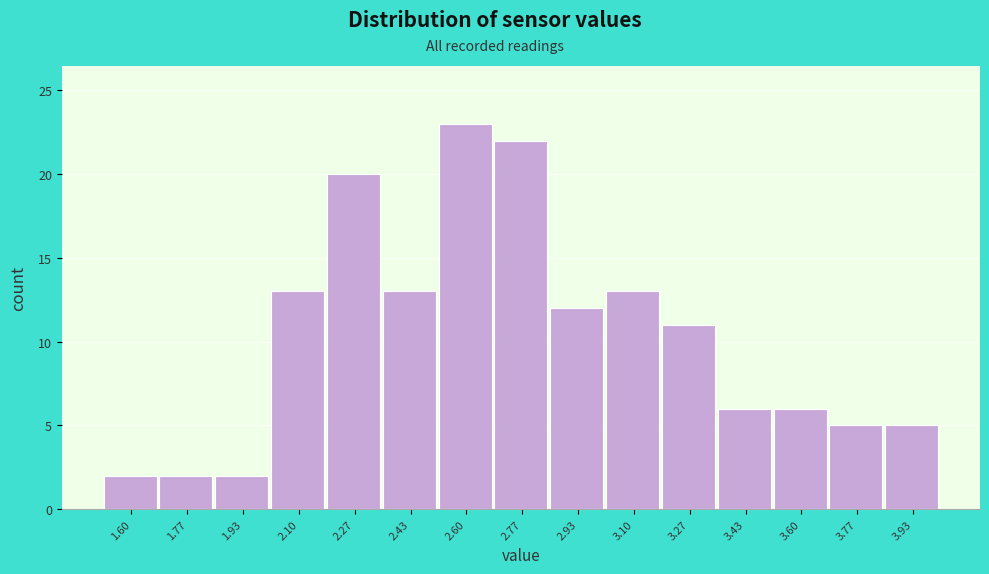

Reading right to left, list all the values displayed in this chart.

3.93=5	3.77=5	3.60=6	3.43=6	3.27=11	3.10=13	2.93=12	2.77=22	2.60=23	2.43=13	2.27=20	2.10=13	1.93=2	1.77=2	1.60=2